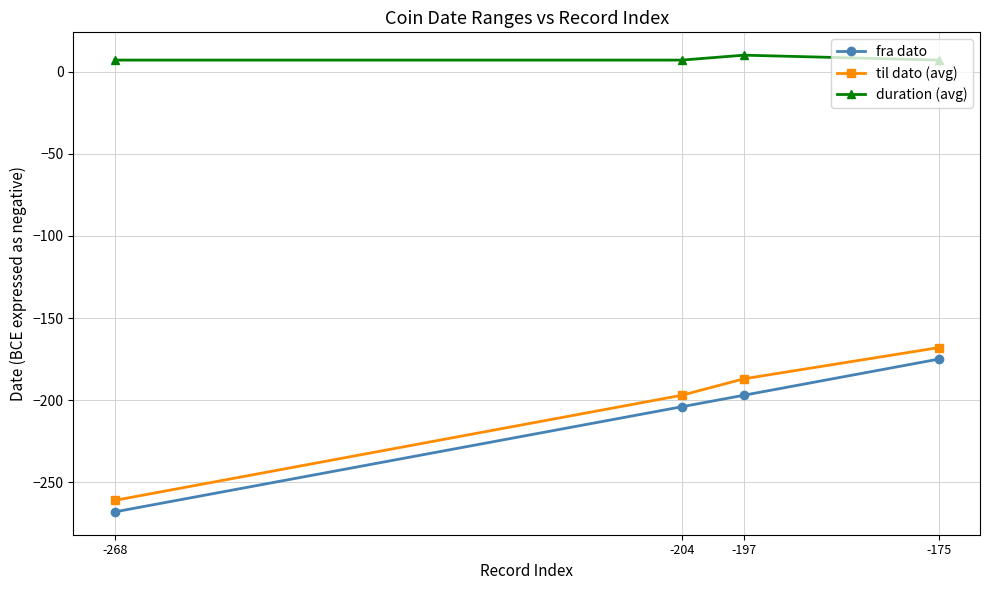

What is the total value across all series at -175?

-336